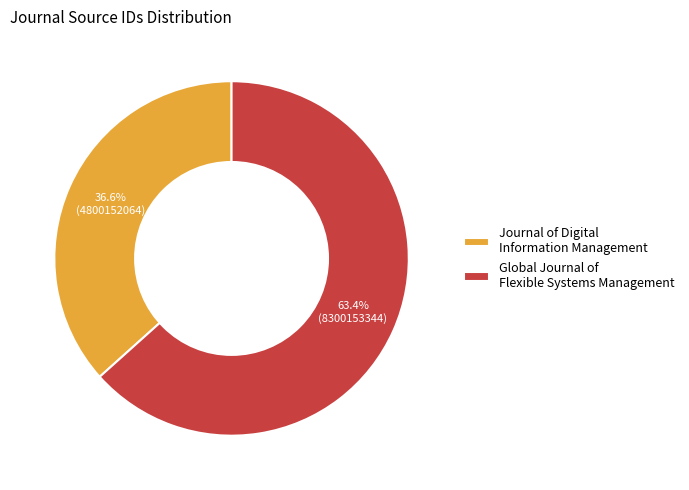

Rank the categories by value from highest to lowest.

Global Journal of Flexible Systems Management, Journal of Digital Information Management